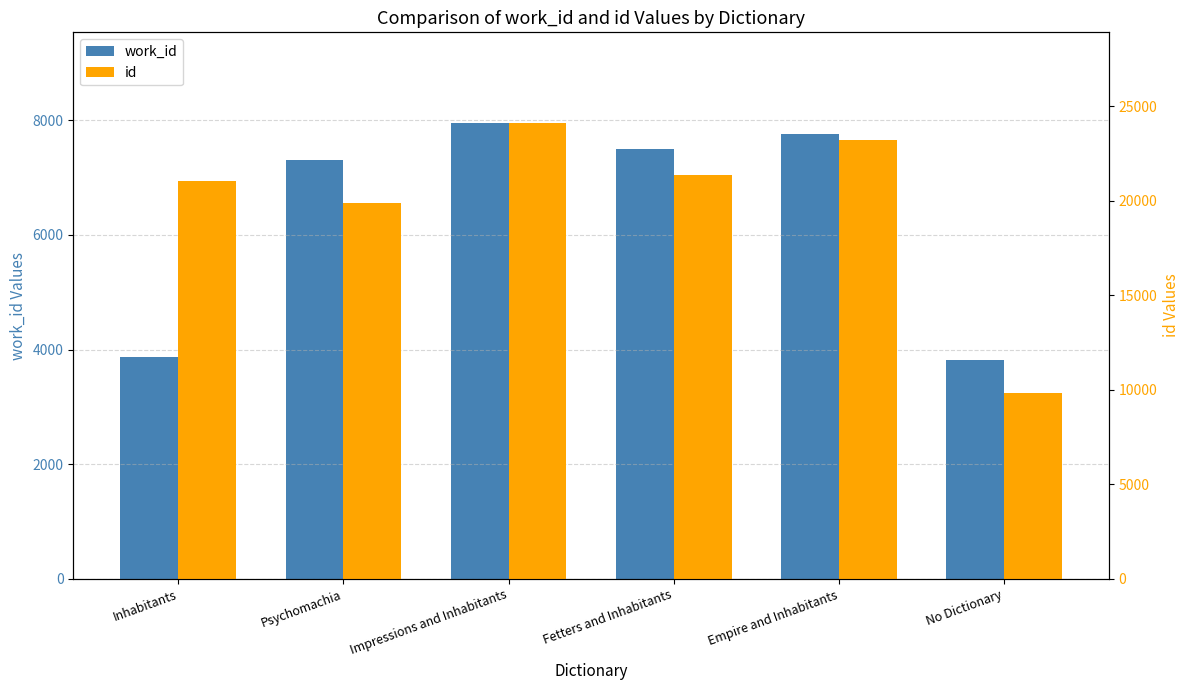

What is the difference between the highest and lowest values at Fetters and Inhabitants?

13852